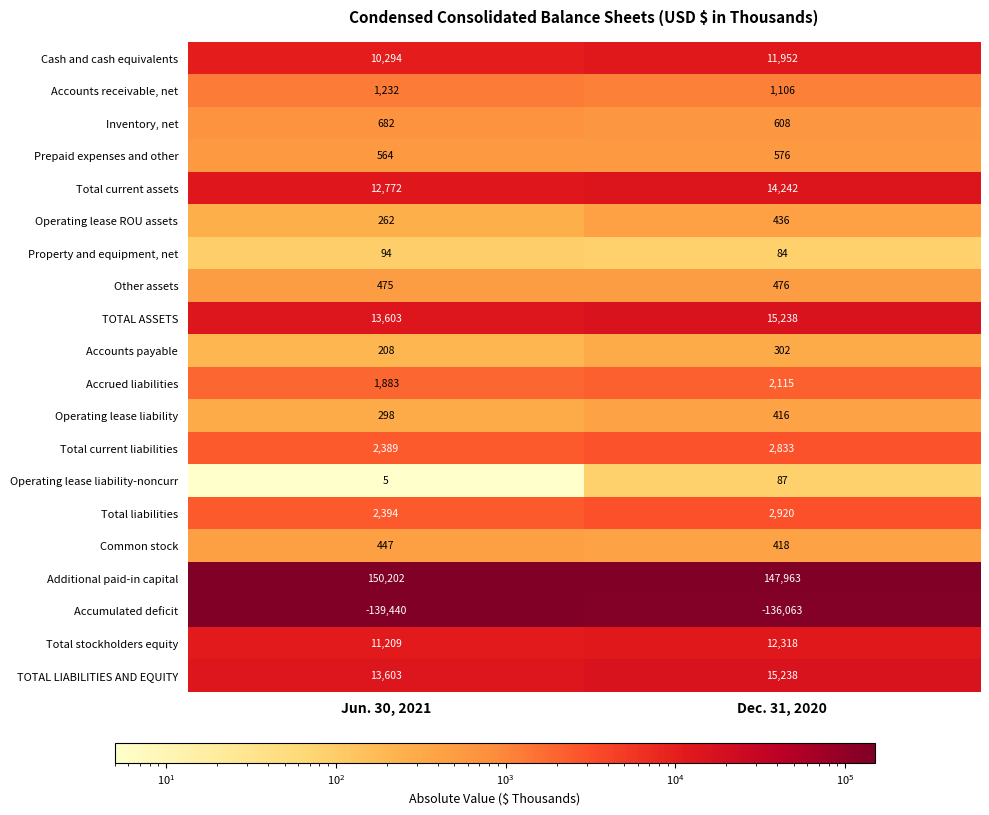

Which category has the lowest value in the Accounts receivable, net series?

Dec. 31, 2020